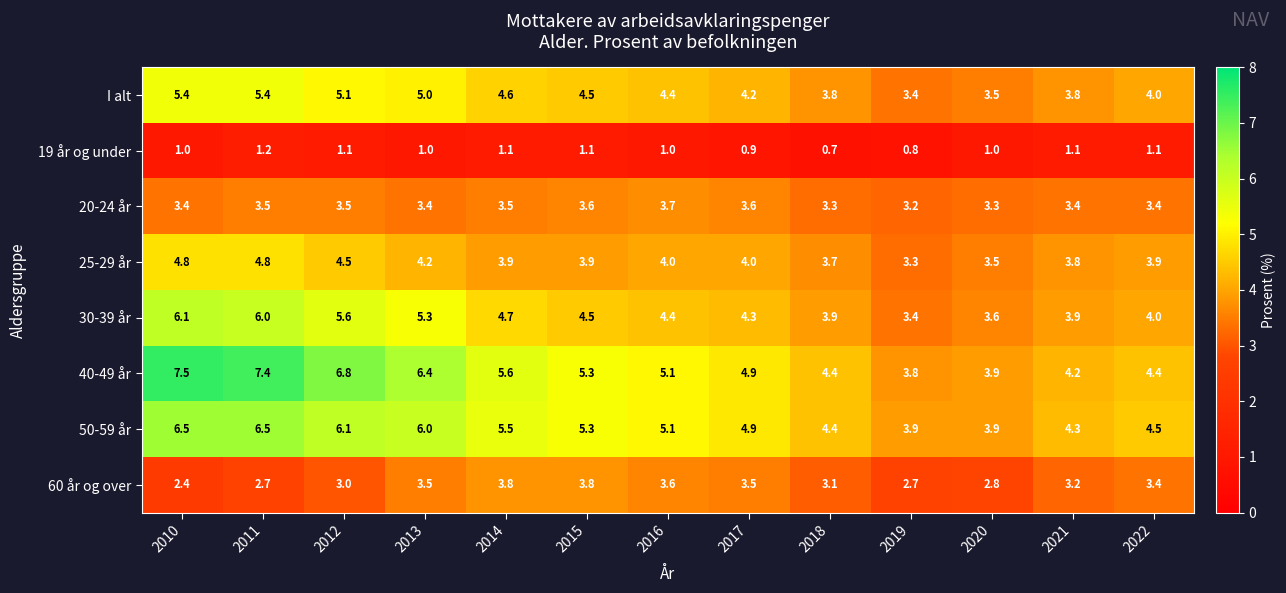

Which category has the highest value across all series?

2010